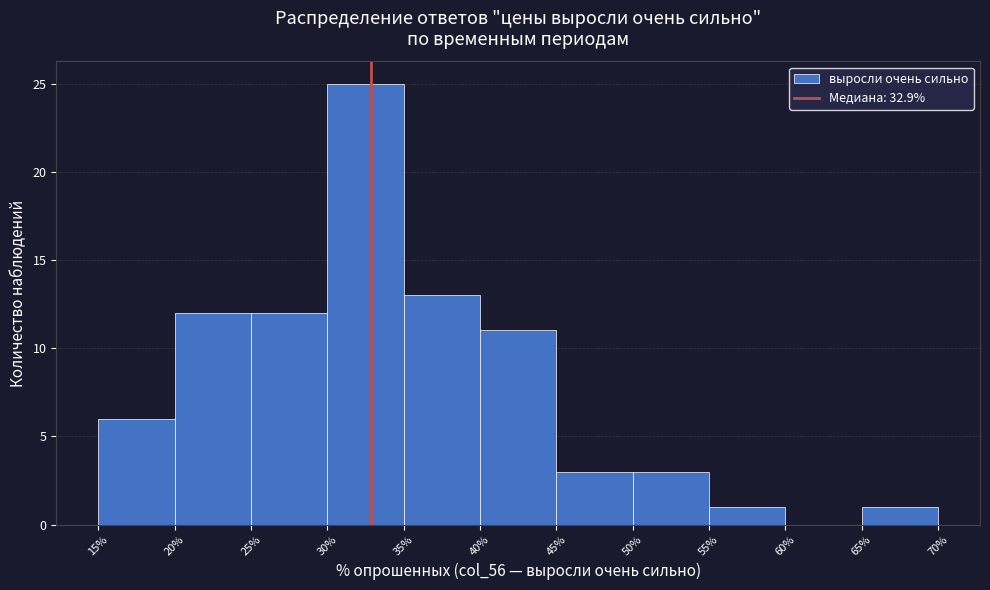

Which range on the x-axis has the tallest bar?

30% to 35%